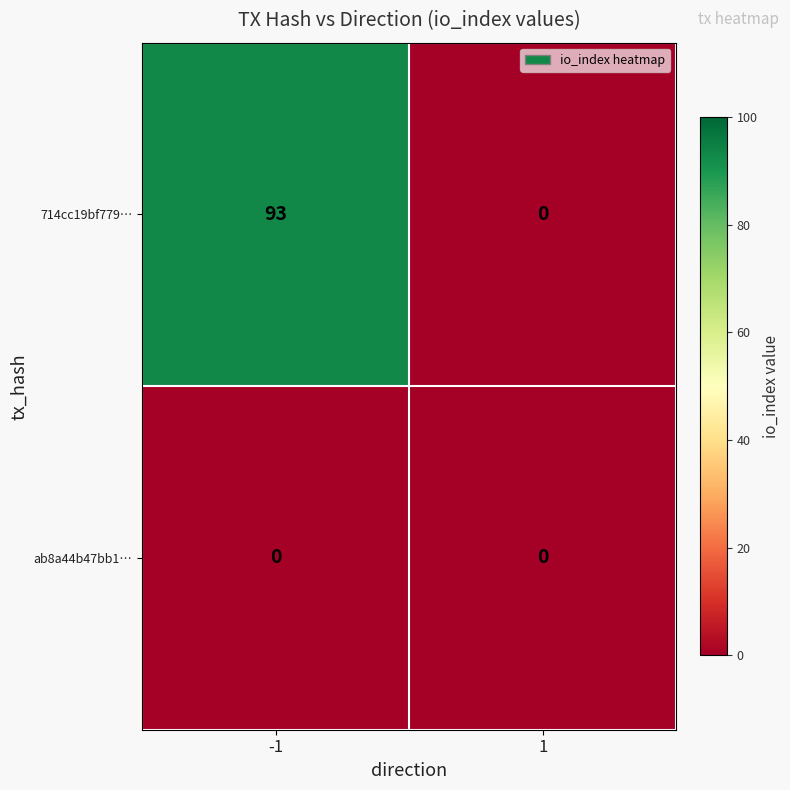

Which series has the largest total across all categories?

714cc19bf779…